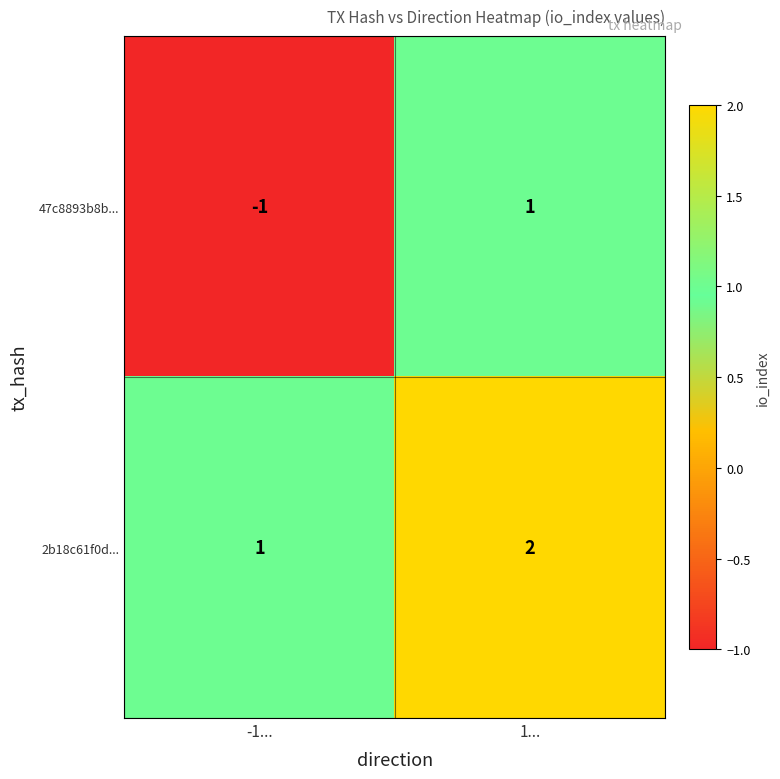

The value of 47c8893b8b... at -1... is 0. True or false?

False